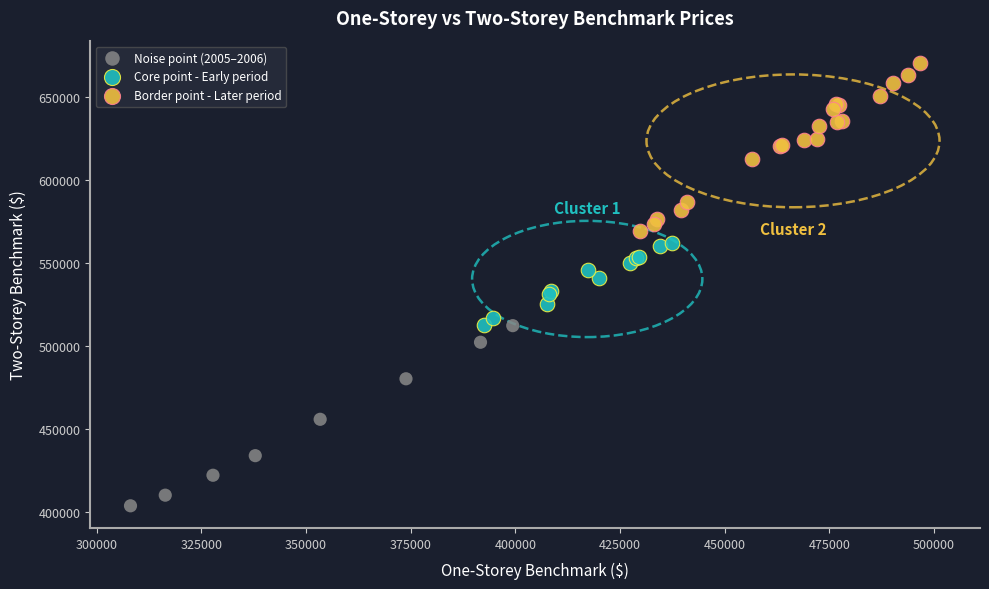

Which series reaches the maximum Y coordinate?

Border point - Later period